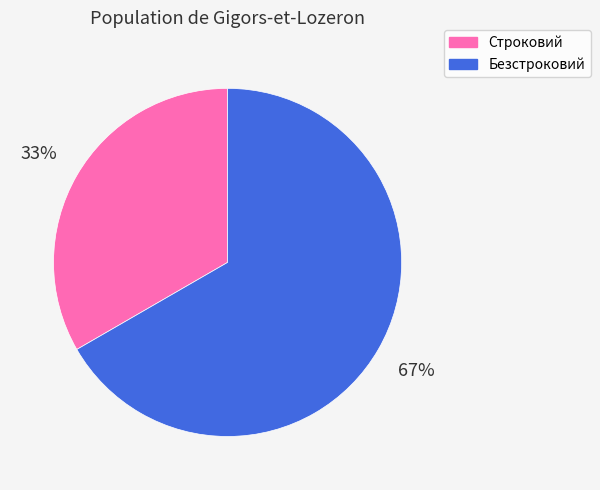

Combined, do Строковий and Безстроковий account for over 50%?

Yes